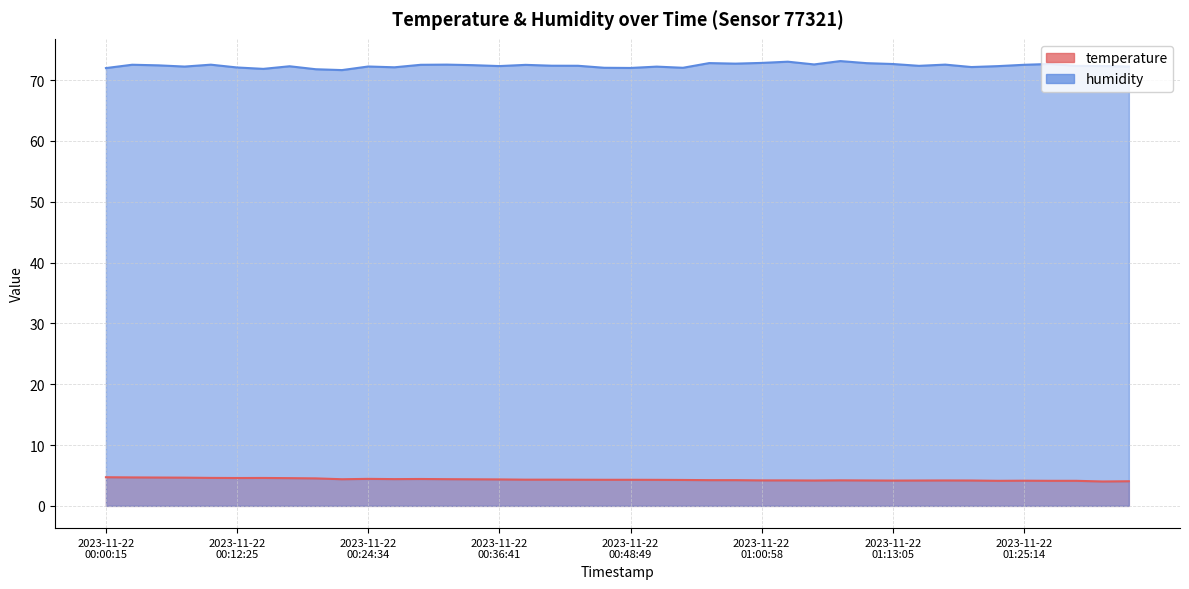

True or false: humidity and temperature cross at least once.

False